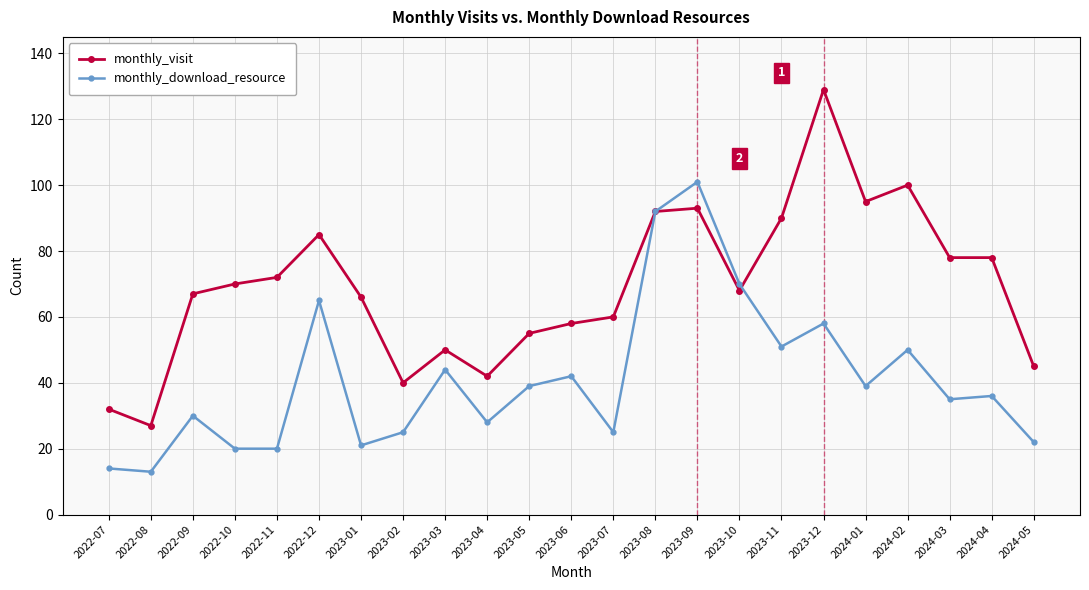

What is the difference between the maximum and minimum values in the monthly_visit series?

102